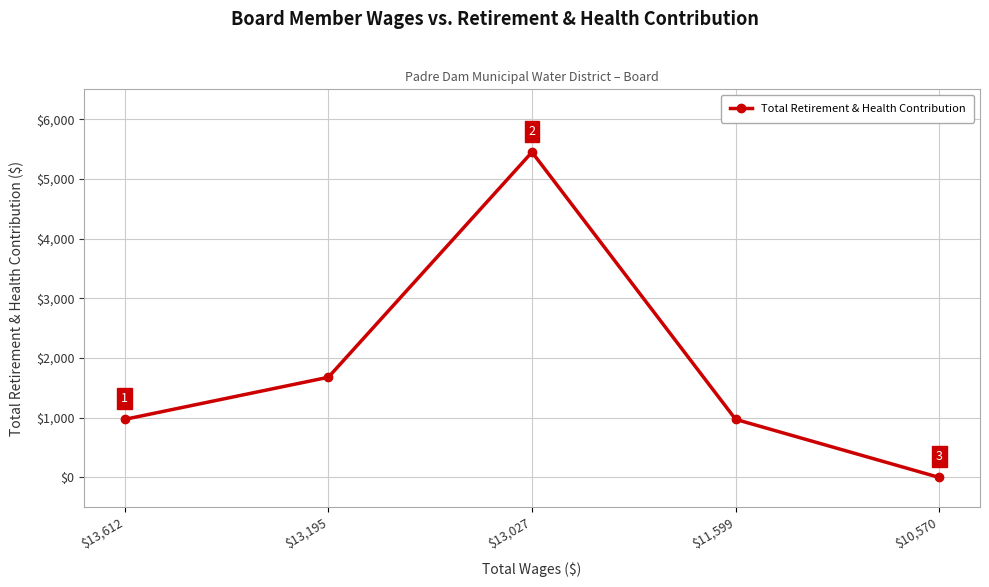

Between $13,195 and $13,612, which is larger?

$13,195